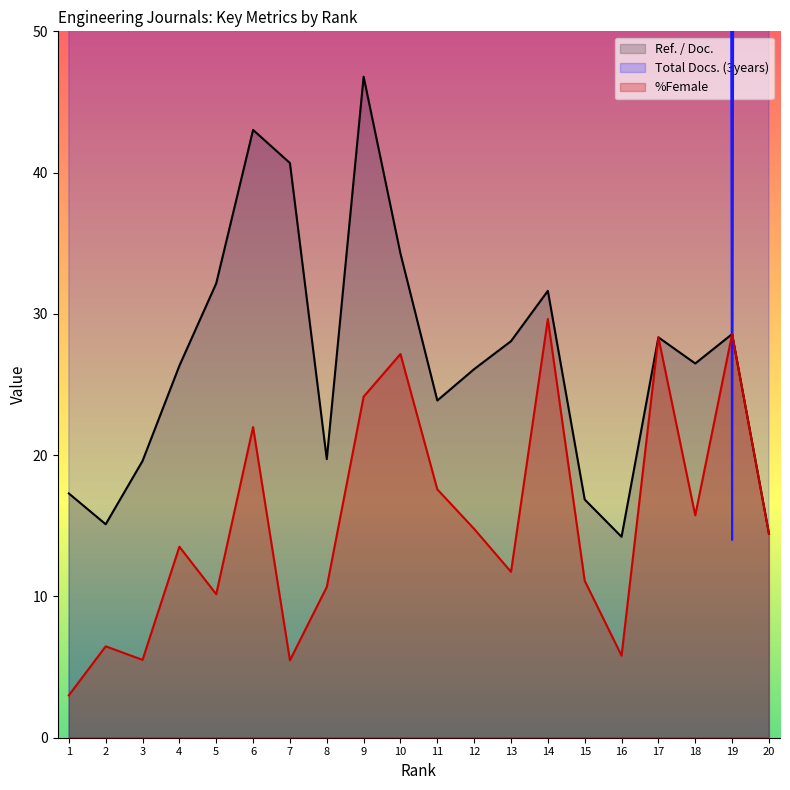

Read the Ref. / Doc. value at 19.

28.6